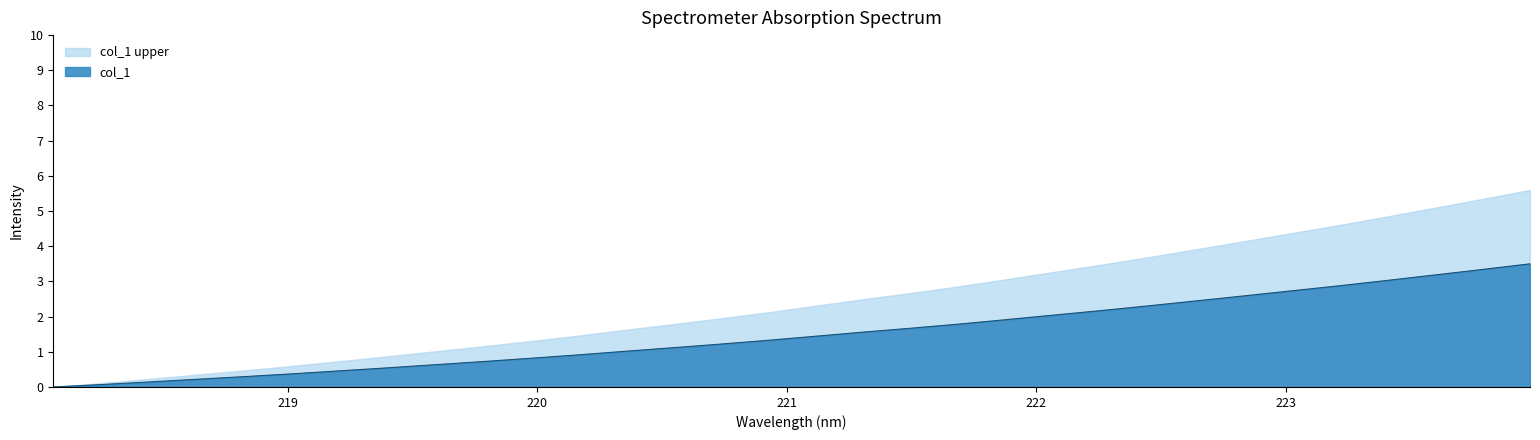

Does the chart display data point markers on the line(s)?

No